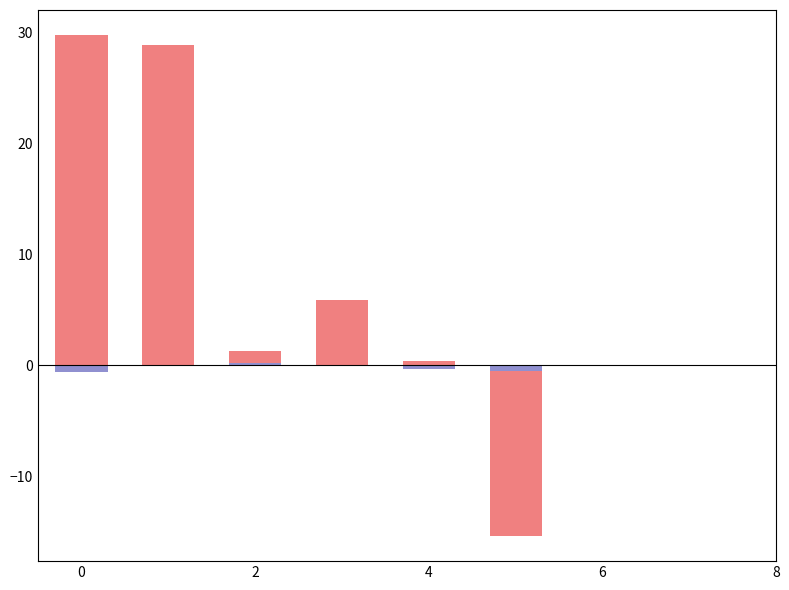

Does the chart contain stacked bars?

No